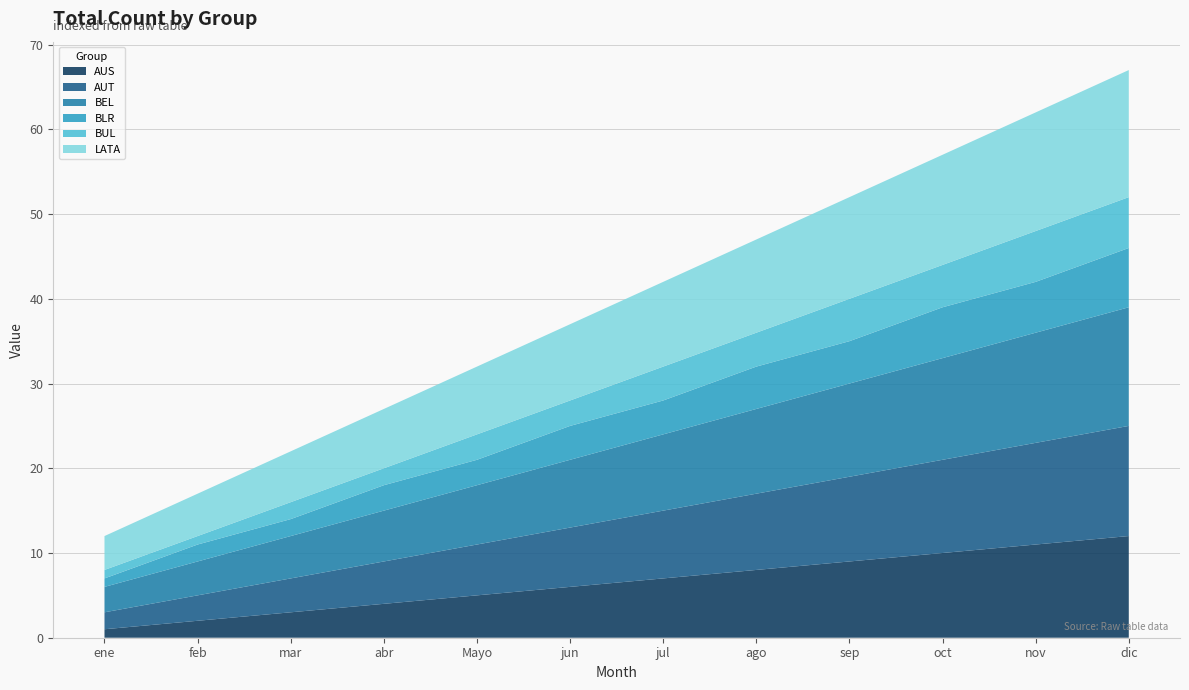

Reading left to right, transcribe all the data shown in this chart.

AUS: ene=1	feb=2	mar=3	abr=4	Mayo=5	jun=6	jul=7	ago=8	sep=9	oct=10	nov=11	dic=12
AUT: ene=2	feb=3	mar=4	abr=5	Mayo=6	jun=7	jul=8	ago=9	sep=10	oct=11	nov=12	dic=13
BEL: ene=3	feb=4	mar=5	abr=6	Mayo=7	jun=8	jul=9	ago=10	sep=11	oct=12	nov=13	dic=14
BLR: ene=1	feb=2	mar=2	abr=3	Mayo=3	jun=4	jul=4	ago=5	sep=5	oct=6	nov=6	dic=7
BUL: ene=1	feb=1	mar=2	abr=2	Mayo=3	jun=3	jul=4	ago=4	sep=5	oct=5	nov=6	dic=6
LATA: ene=4	feb=5	mar=6	abr=7	Mayo=8	jun=9	jul=10	ago=11	sep=12	oct=13	nov=14	dic=15